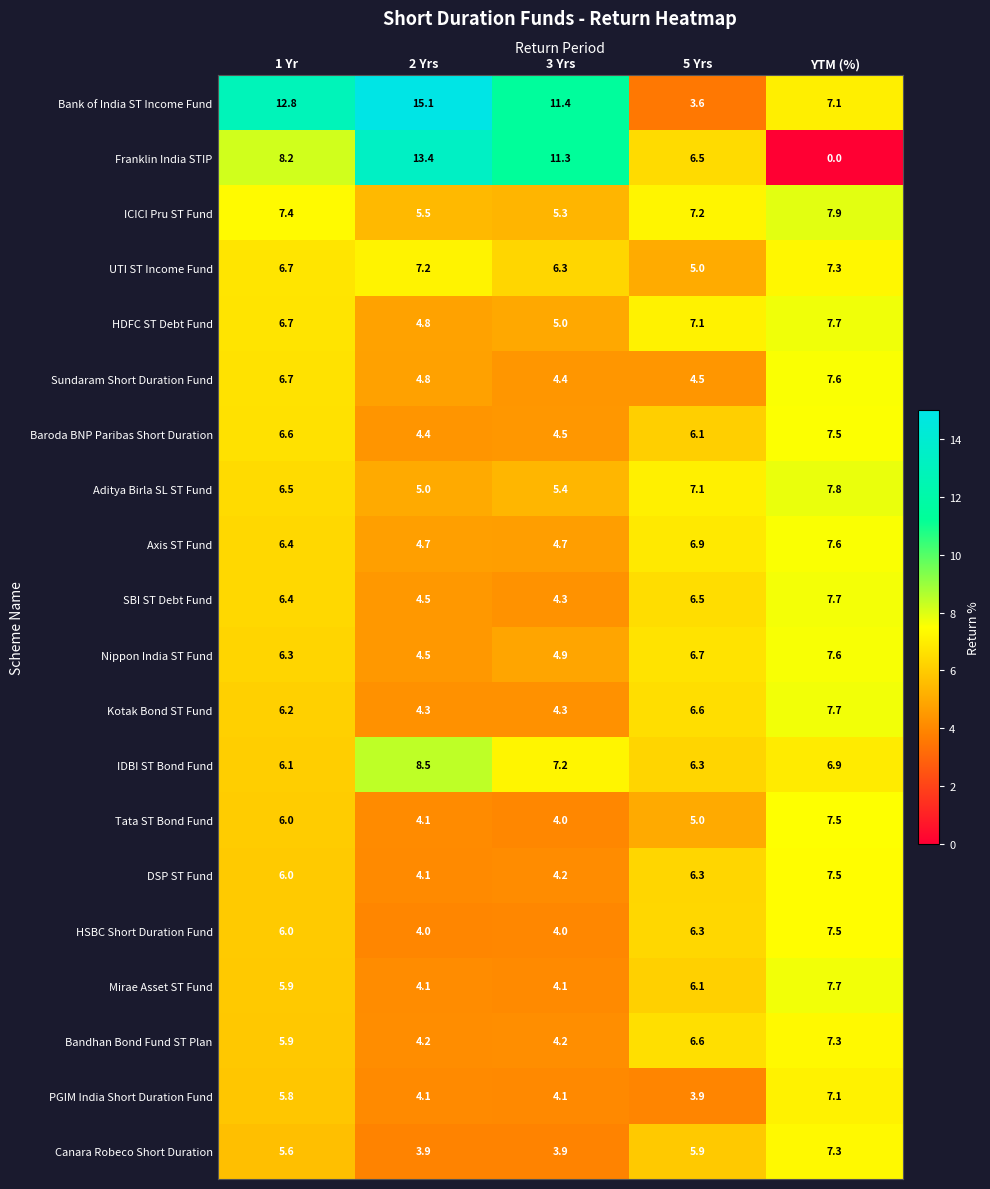

What is the spread (max minus min) of values at 2 Yrs?

11.2